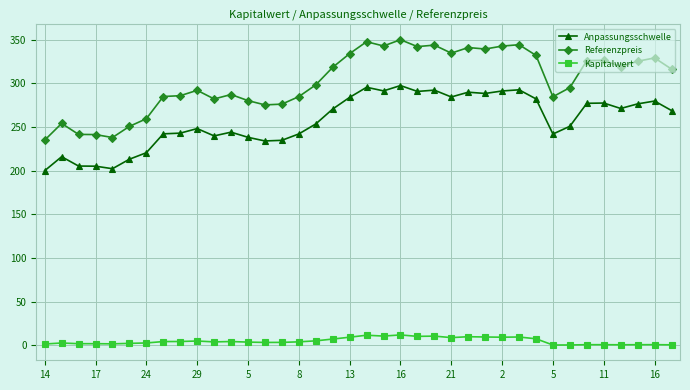

True or false: Kapitalwert has more than 2 interior local peaks.

True